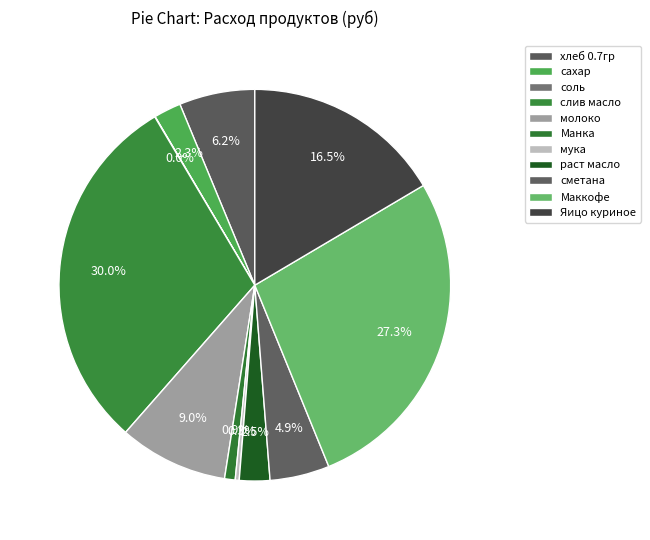

Count the number of slices in the pie.

11